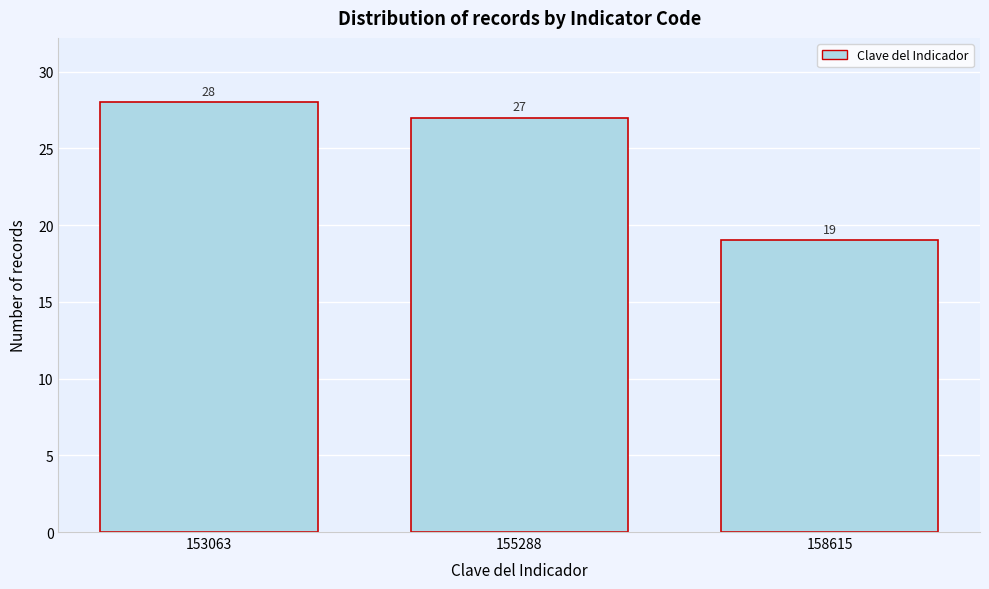

Reading right to left, transcribe all the data shown in this chart.

158615=19	155288=27	153063=28